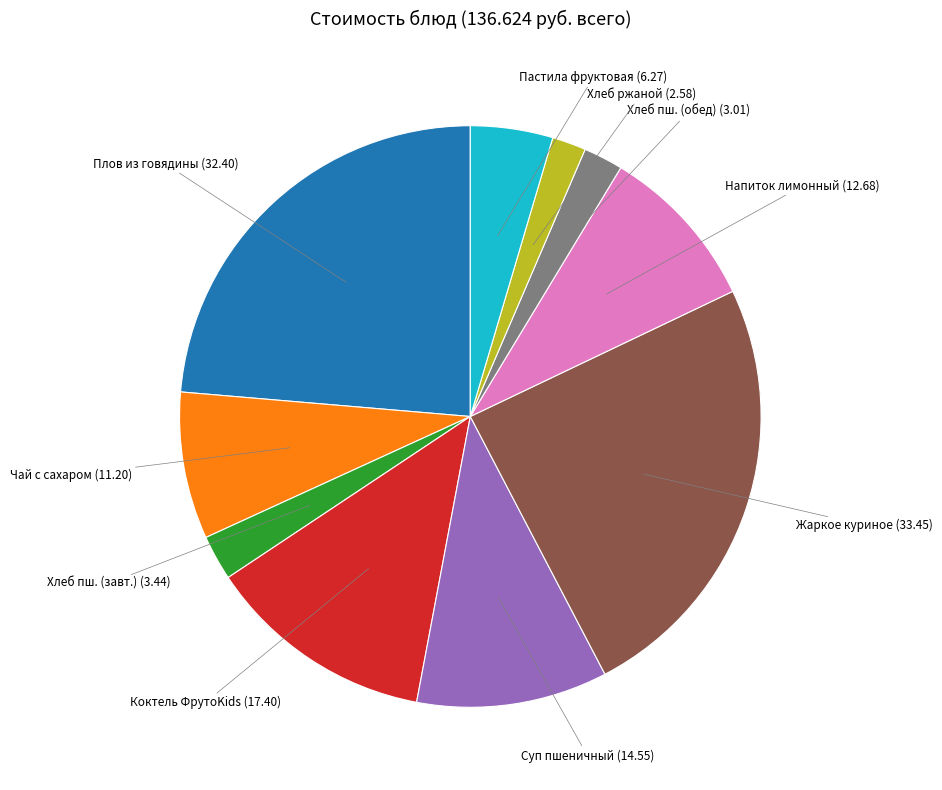

Is there any slice that represents more than half of the pie?

No